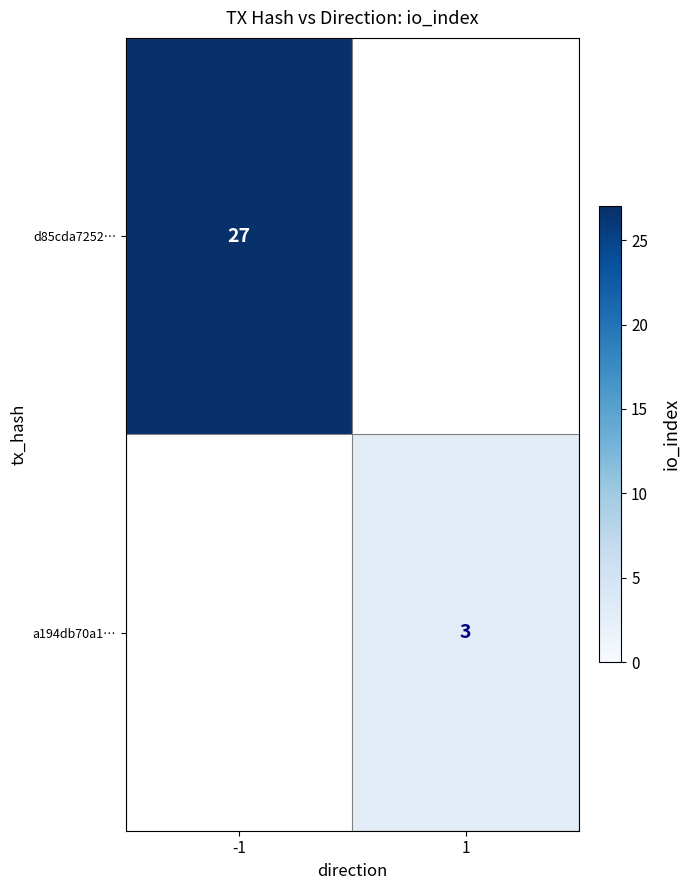

Is the value of d85cda7252… at -1 greater than the value of a194db70a1… at 1?

Yes